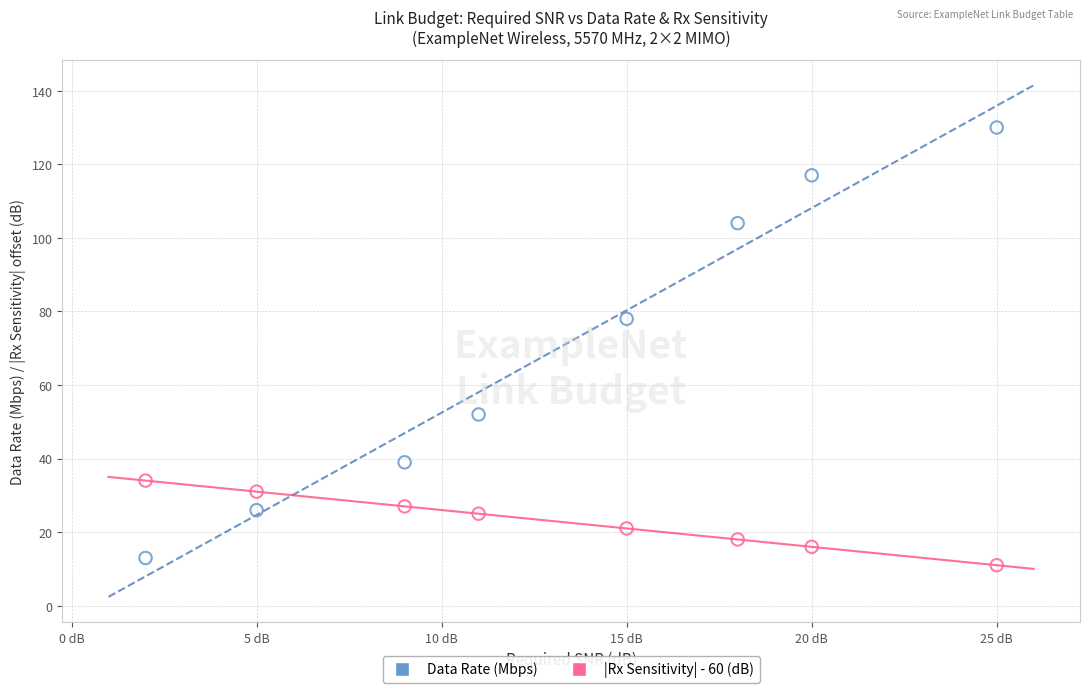

Which series reaches the minimum Y coordinate?

|Rx Sensitivity| - 60 (dB)